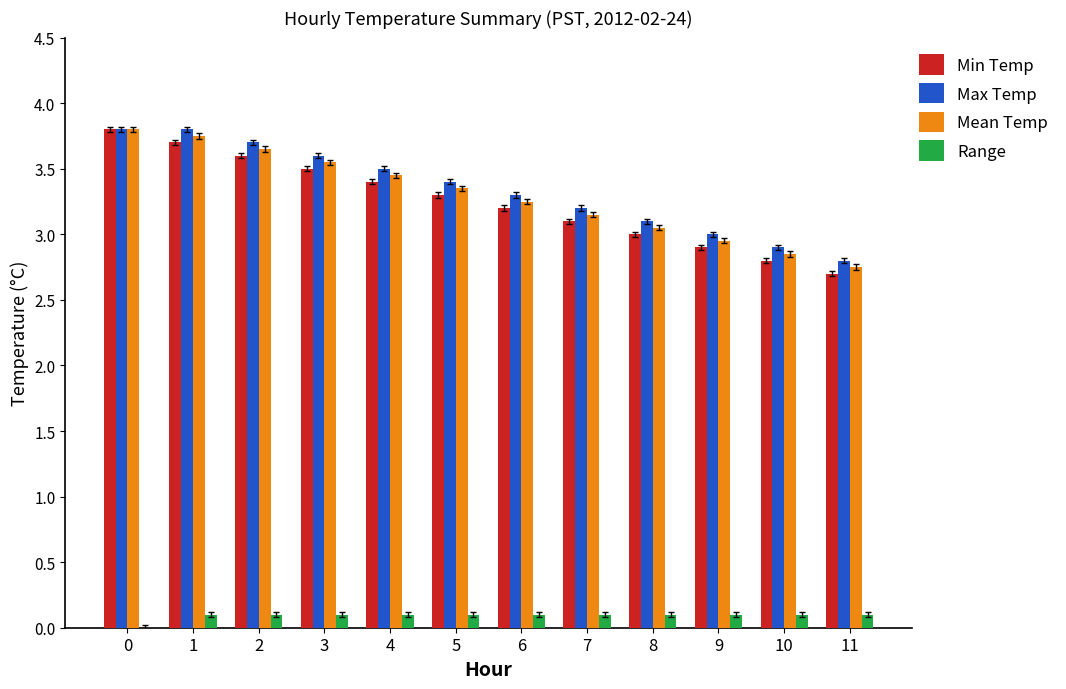

True or false: Mean Temp has a value of 0.9 at 8.

False